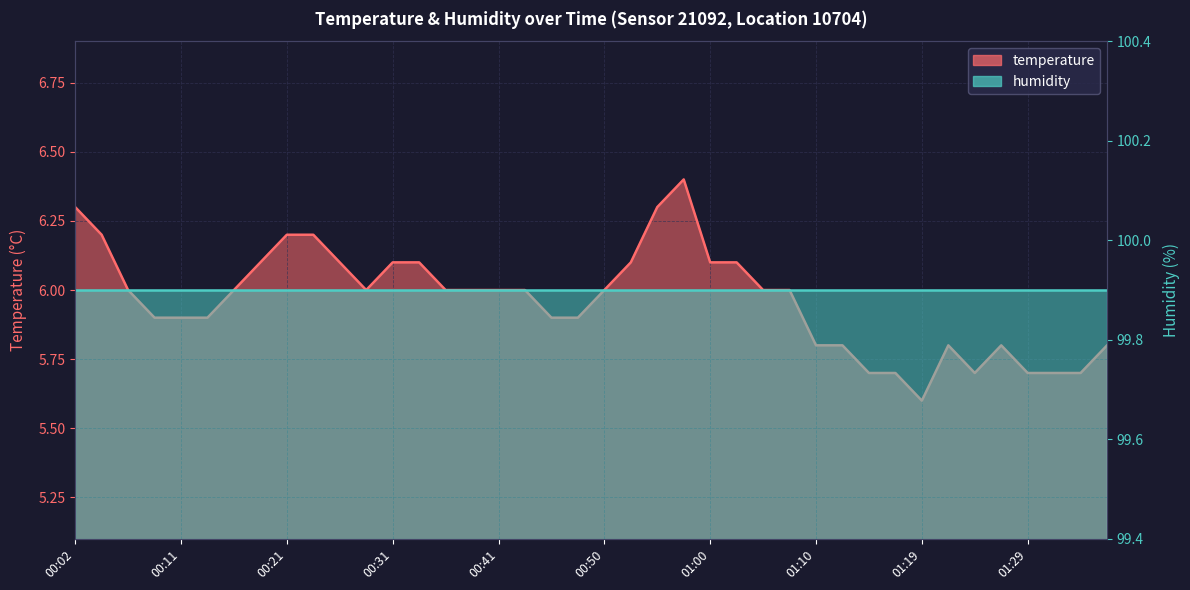

What position from the right is 01:07?

13